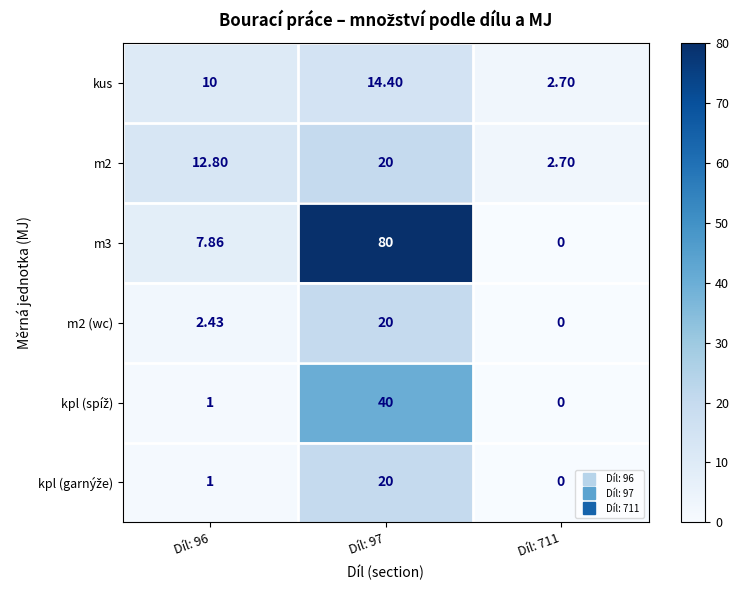

Which category has the lowest value across all series?

Díl: 711